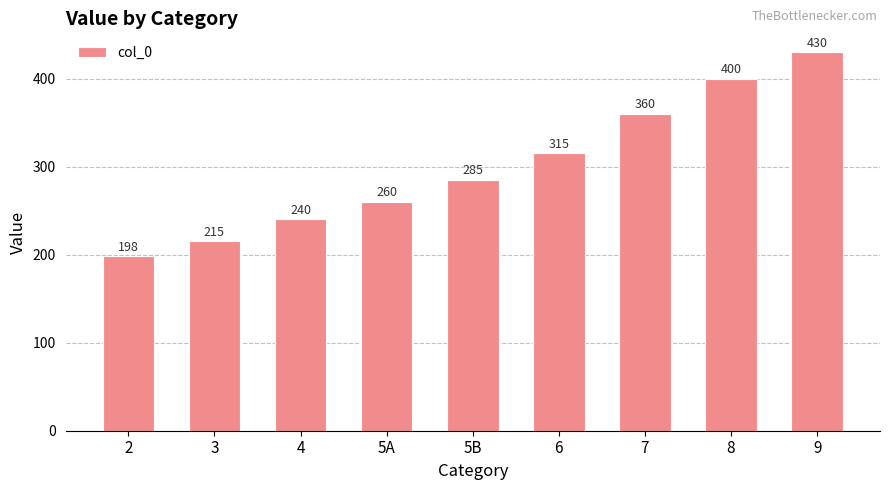

What is the smallest value displayed?

198